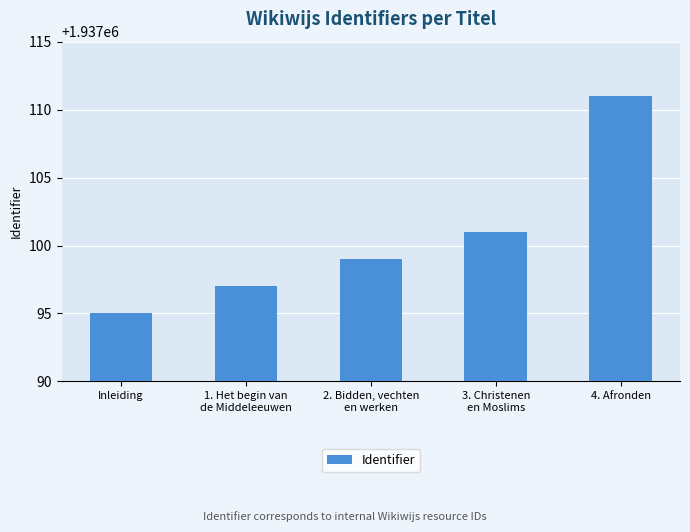

The chart shows a value of 3148538 at 4. Afronden. True or false?

False